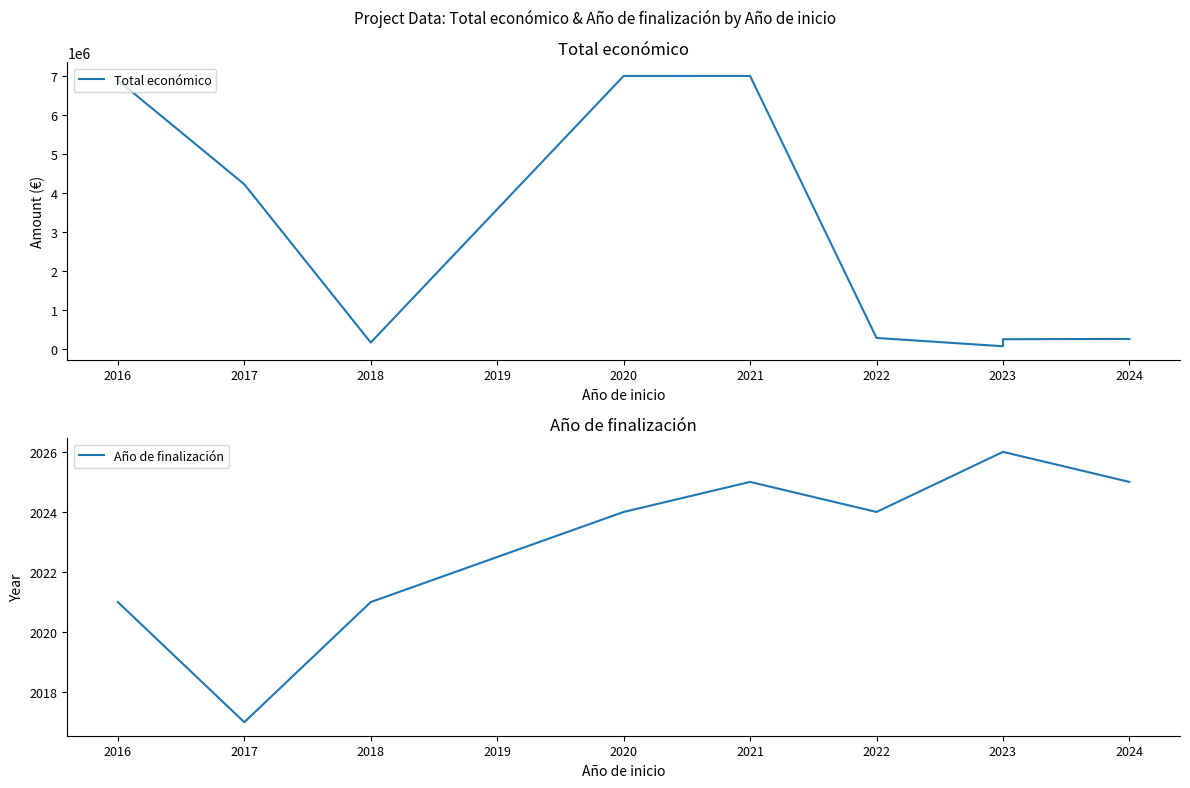

Reading left to right, what are all the values shown in this chart?

Total económico: 6891265	4222425	165000	6999254	7000000	282580	70000	119999	120000	150000	150000	250000	250000	257770
Año de finalización: 2021	2017	2021	2024	2025	2024	2026	2026	2026	2026	2026	2026	2026	2025